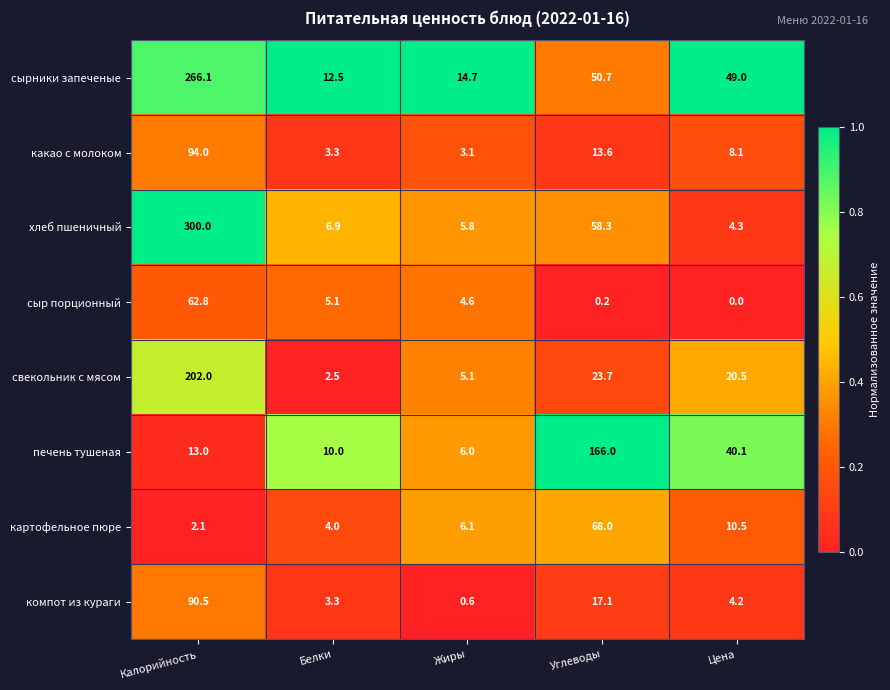

What is the sum of the сыр порционный values at Цена and Жиры?

4.6